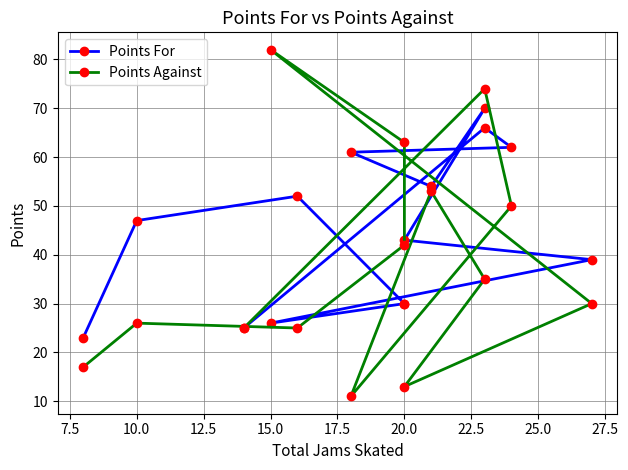

The value of Points Against at 20.0 is 7. True or false?

False